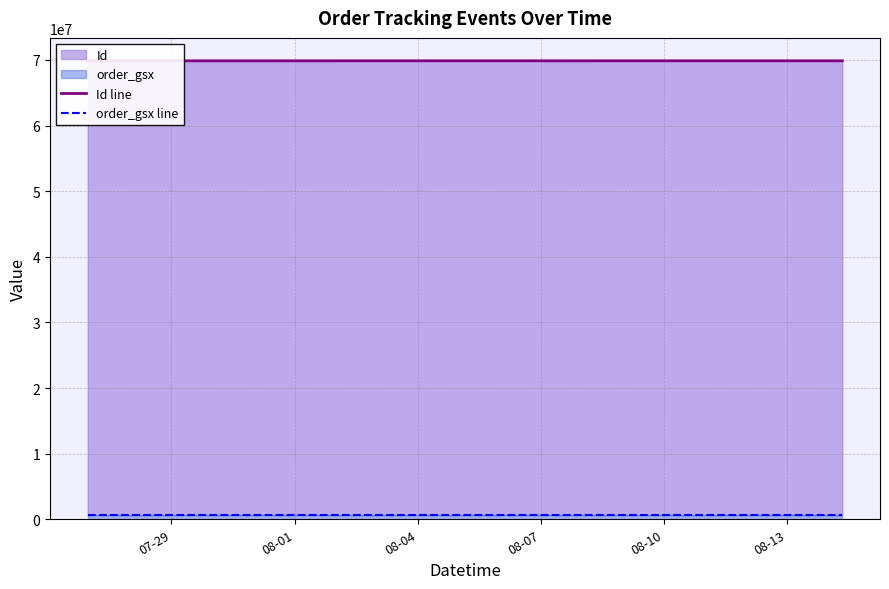

What is the difference between the maximum and second lowest values in the Id line series?

2597